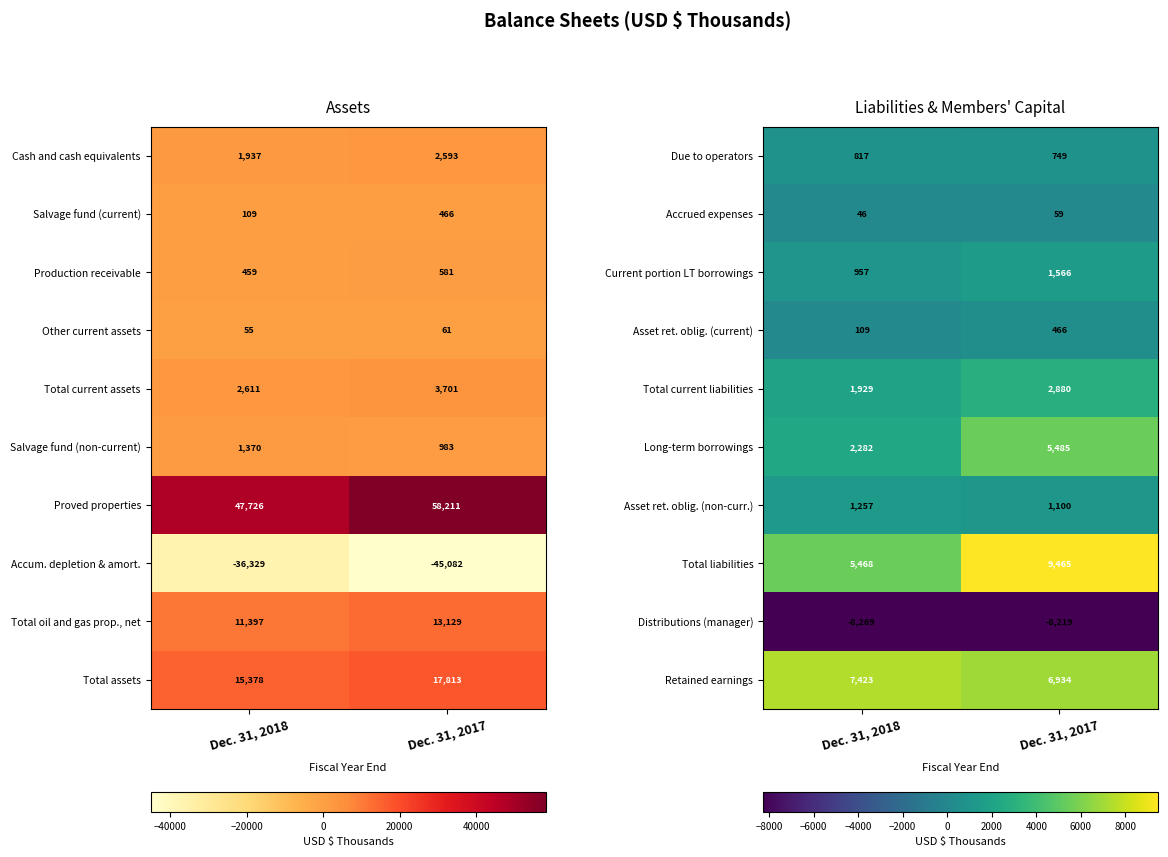

Rank the categories by Total current liabilities value from highest to lowest.

Dec. 31, 2017, Dec. 31, 2018